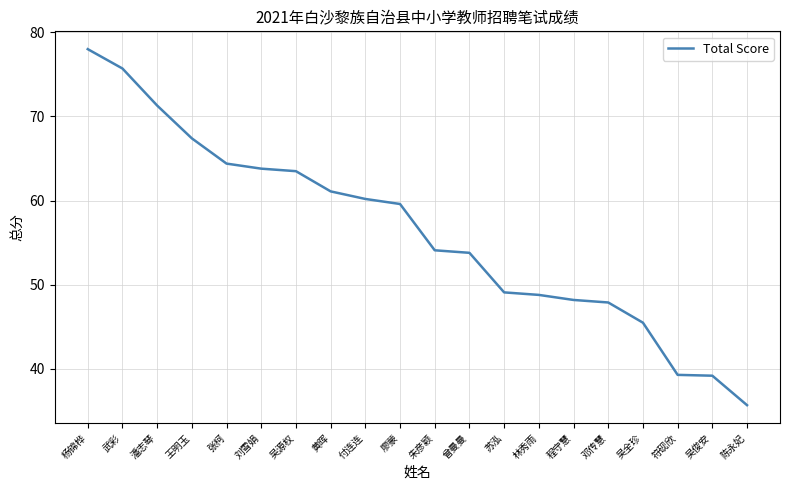

What position from the right is 陈永妃?

1